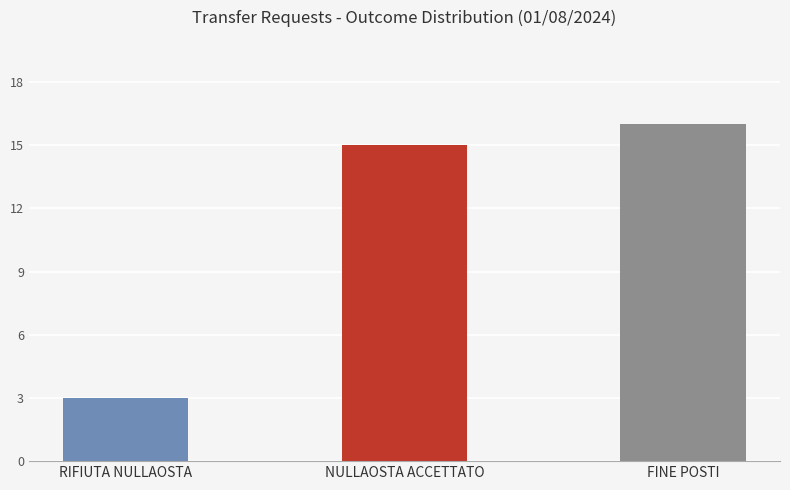

What is the label of the 2nd bar from the right?

NULLAOSTA ACCETTATO